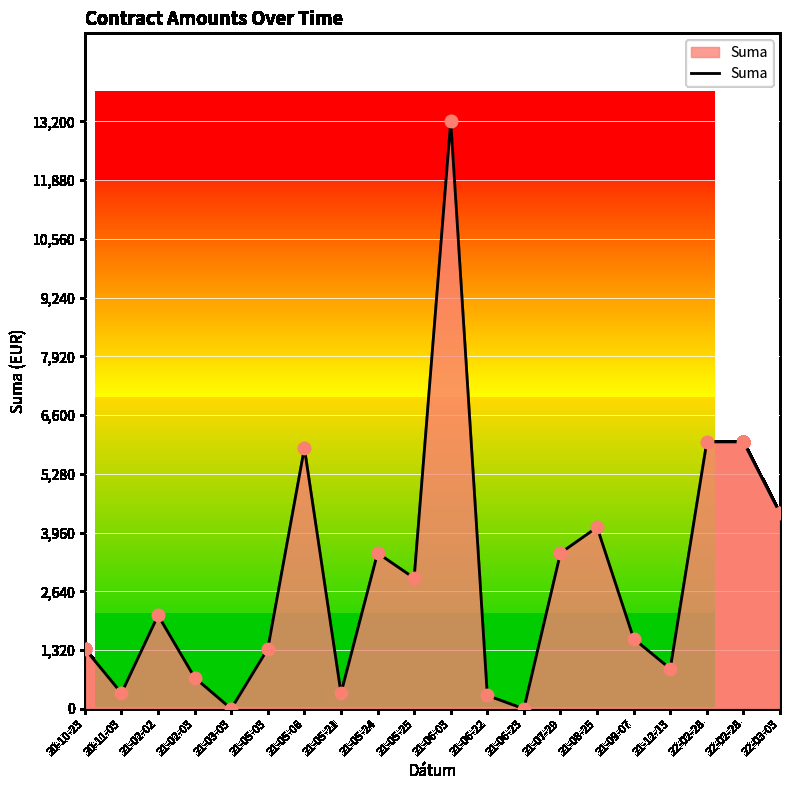

What is the change in value from 21-06-23 to 22-02-28?

+6000.0